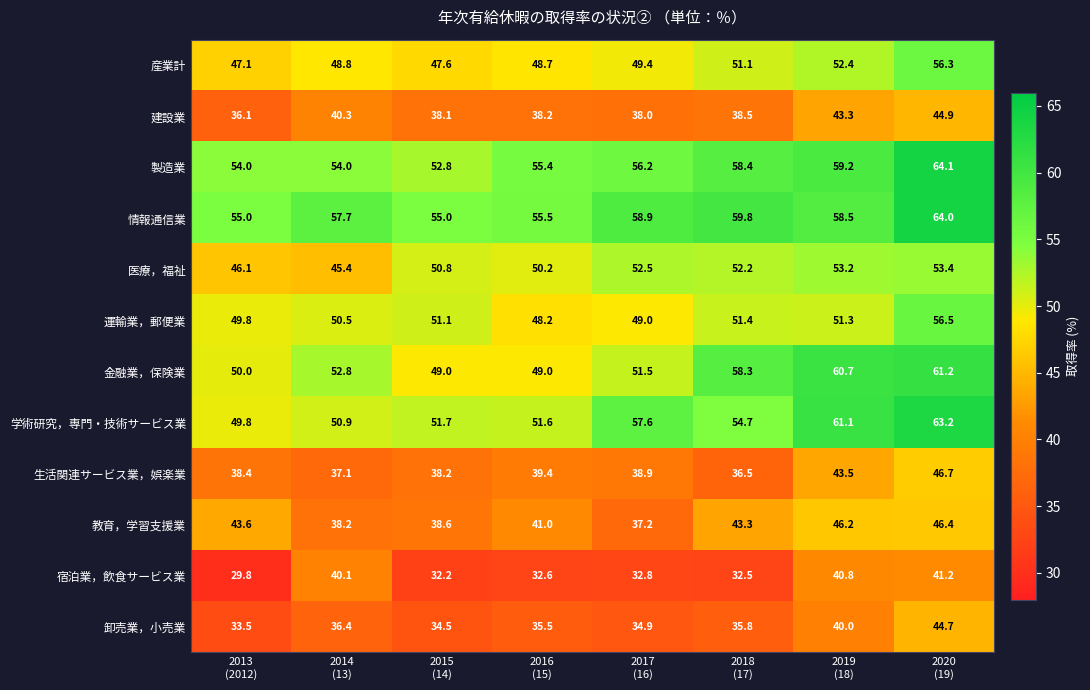

What is the average value of the 産業計 series?

50.2